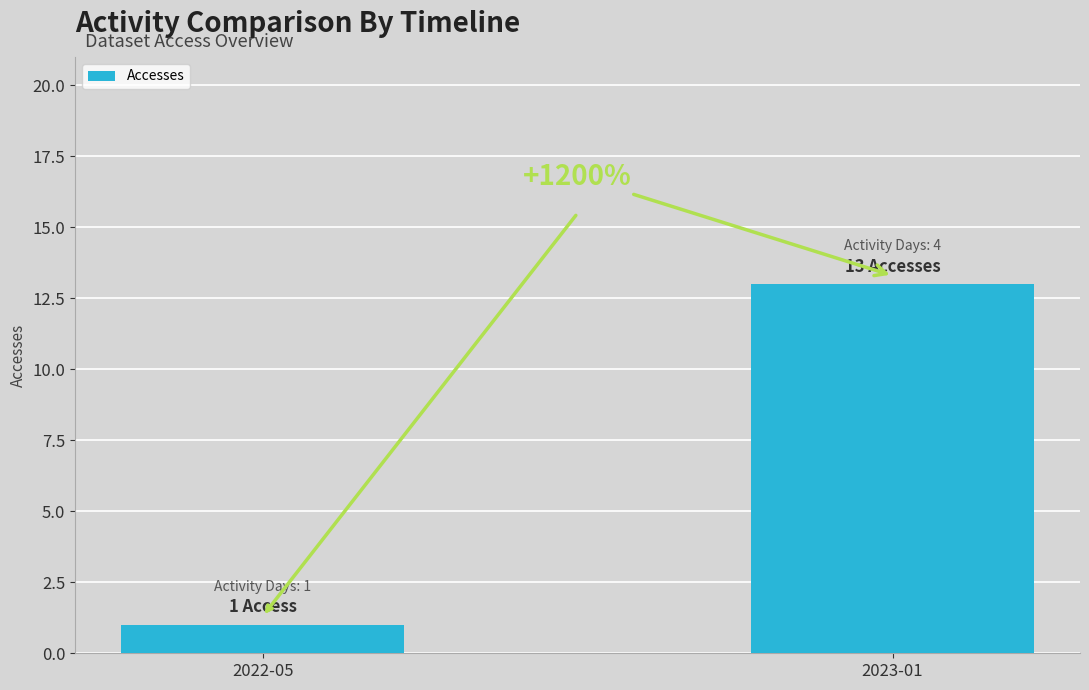

List the labels in order of value, smallest first.

2022-05, 2023-01